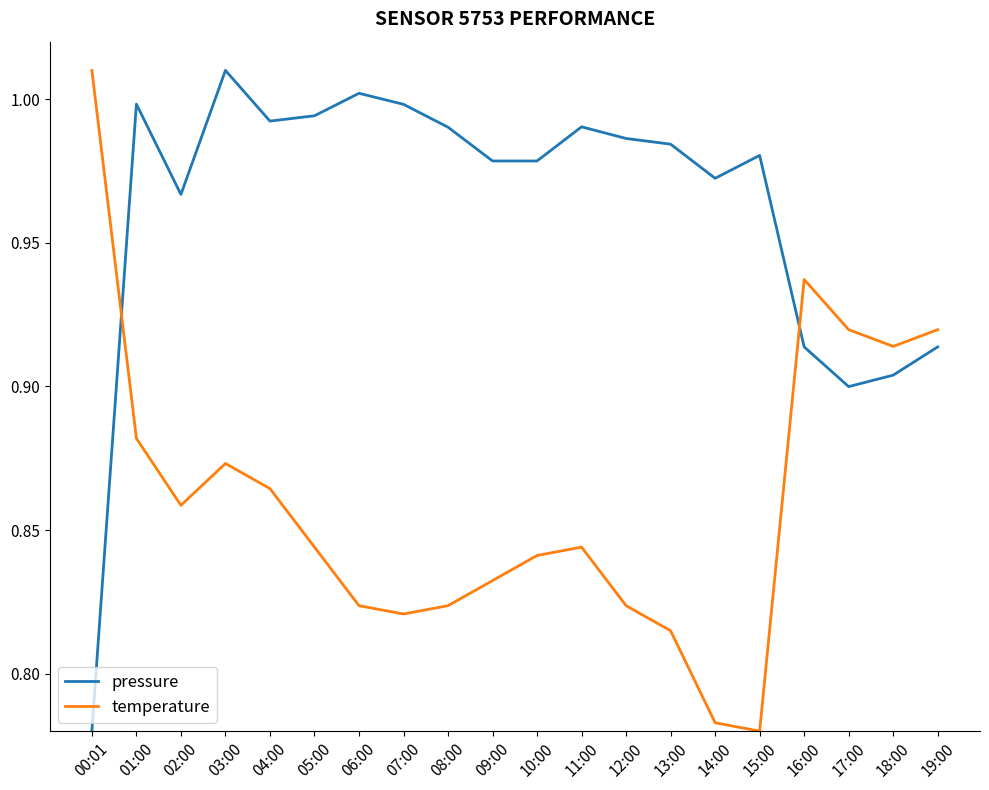

The value of temperature at 06:00 is 0.6. True or false?

False